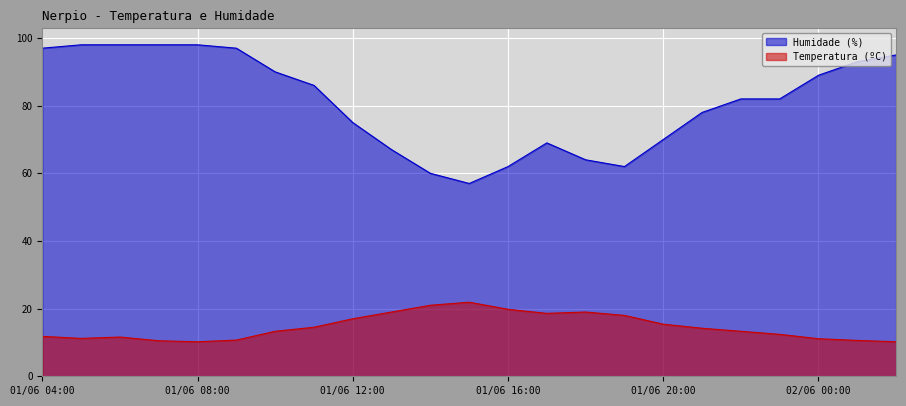

The Temperatura (ºC) series shows 13.3 at 01/06 10:00. True or false?

True